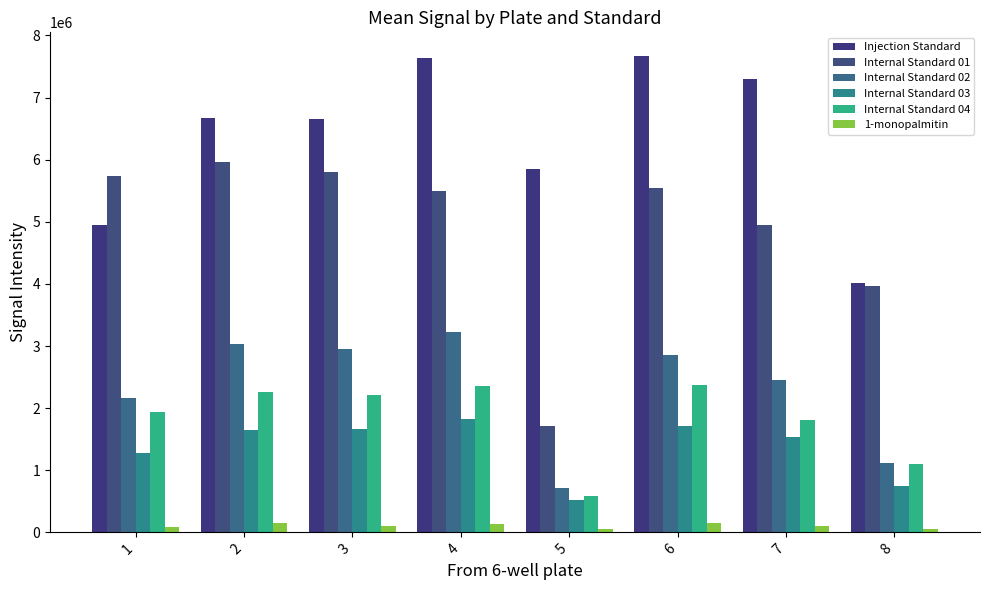

Count the number of categories in the chart.

8